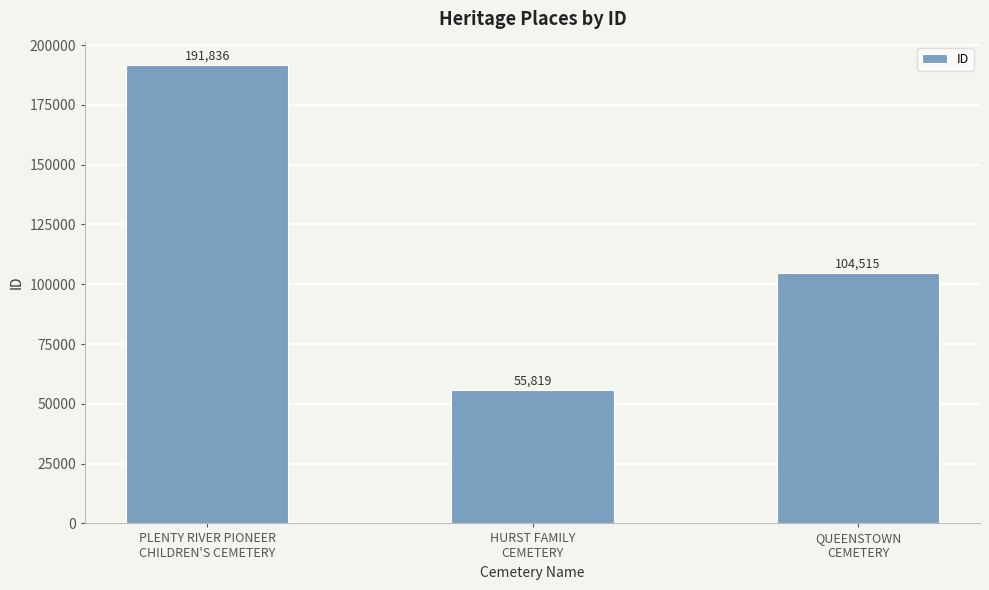

How many data points are less than 104515?

1